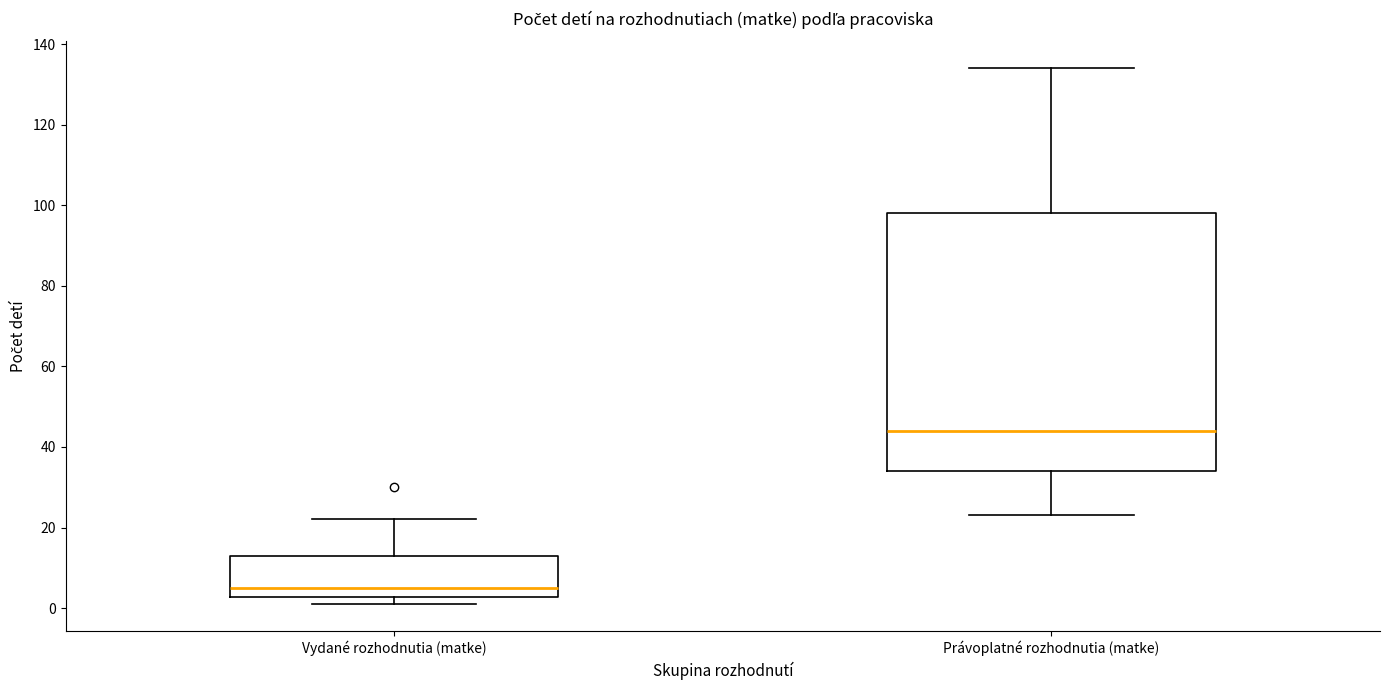

Reading left to right, transcribe this box plot: for each box, give where its median line is, the range the box spans, and where its two whiskers end, as read against the y-axis. The values are not printed on the chart, so give them approximately, as read against the axis.

Vydané rozhodnutia (matke): median 6, box 2 to 14, whiskers 2 (just below the box's lower edge) to 22
Právoplatné rozhodnutia (matke): median 44, box 34 to 98, whiskers 24 to 134